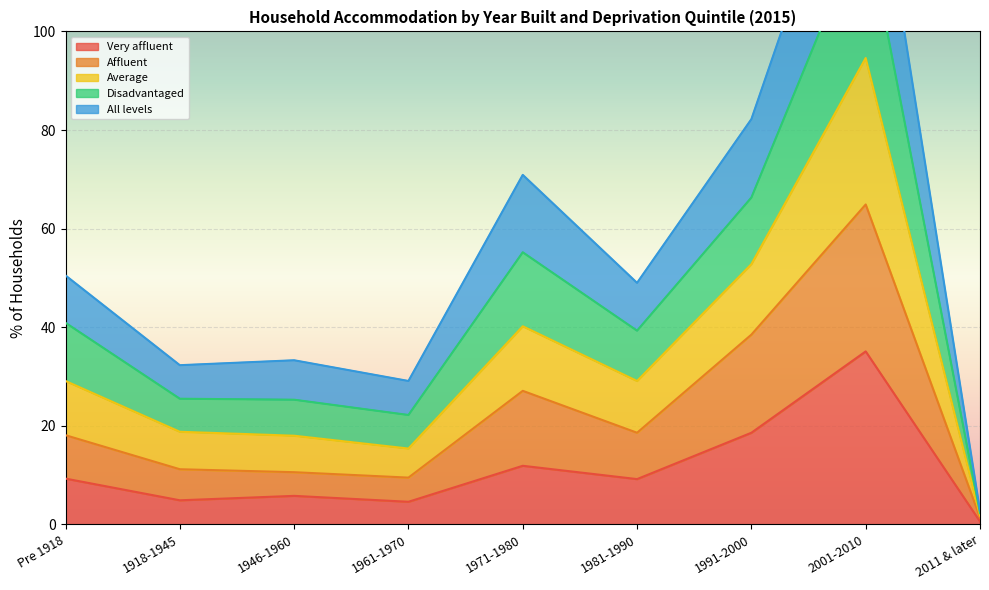

Where is Very affluent nearest to the value 17?

1991-2000